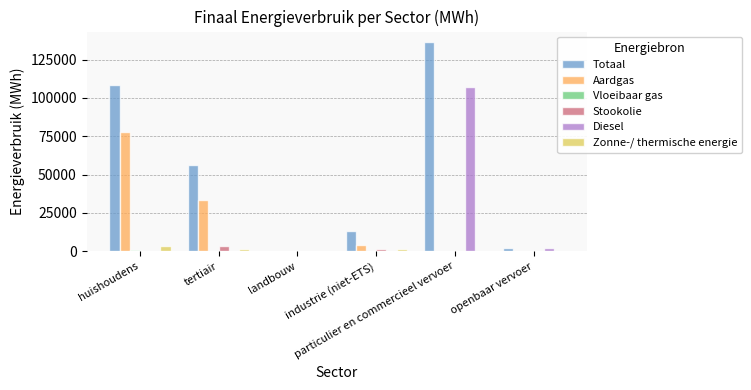

Which series has the largest total across all categories?

Totaal